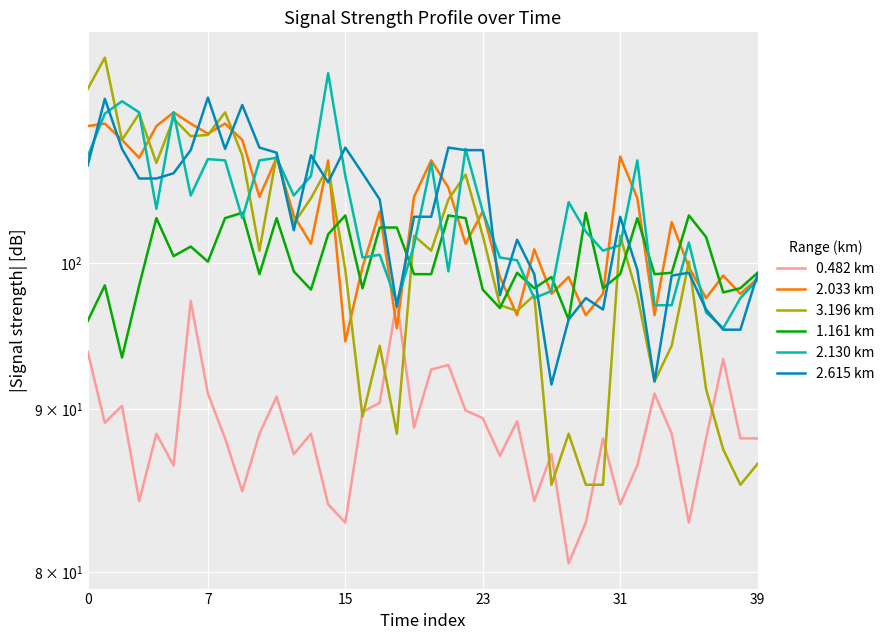

Which series ends up on top after the final intersection of 3.196 km and 0.482 km?

0.482 km